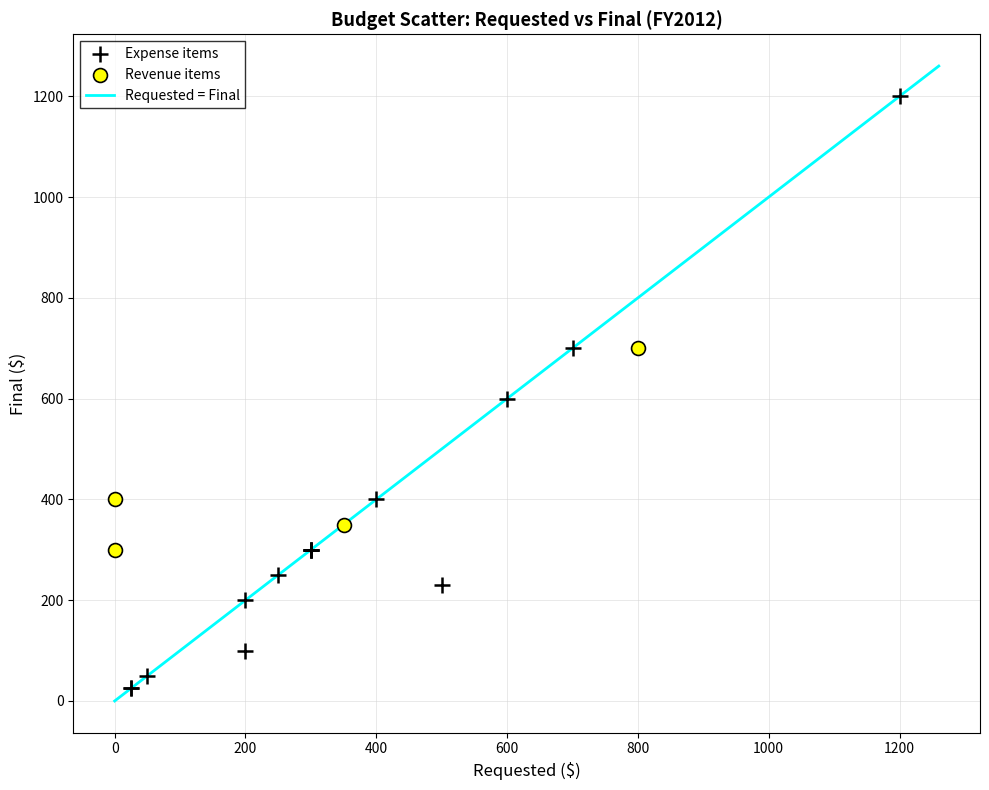

Which series reaches the minimum Y coordinate?

Expense items